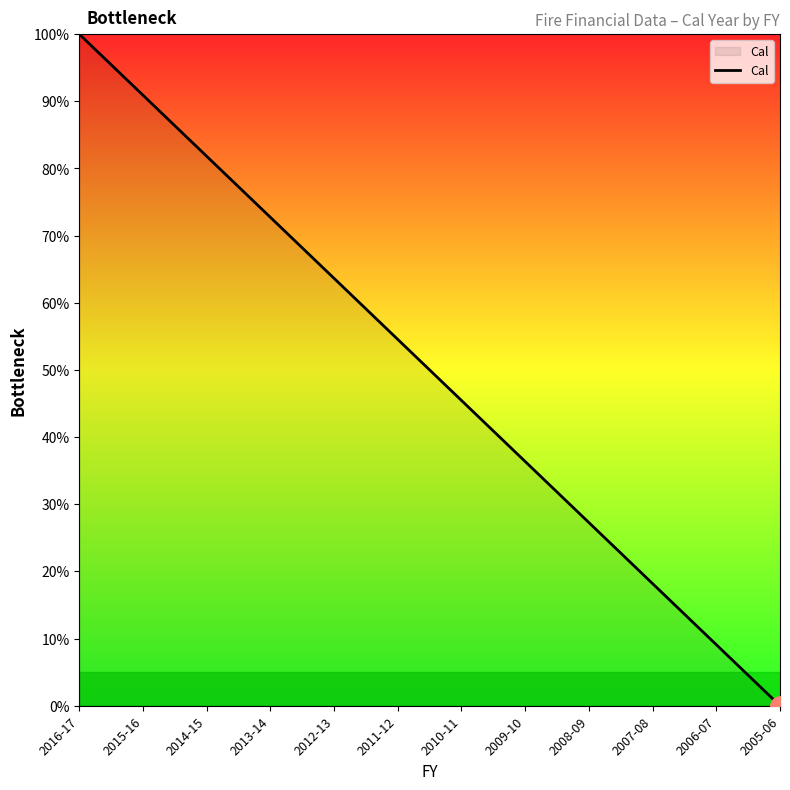

How many lines are shown in the chart?

1